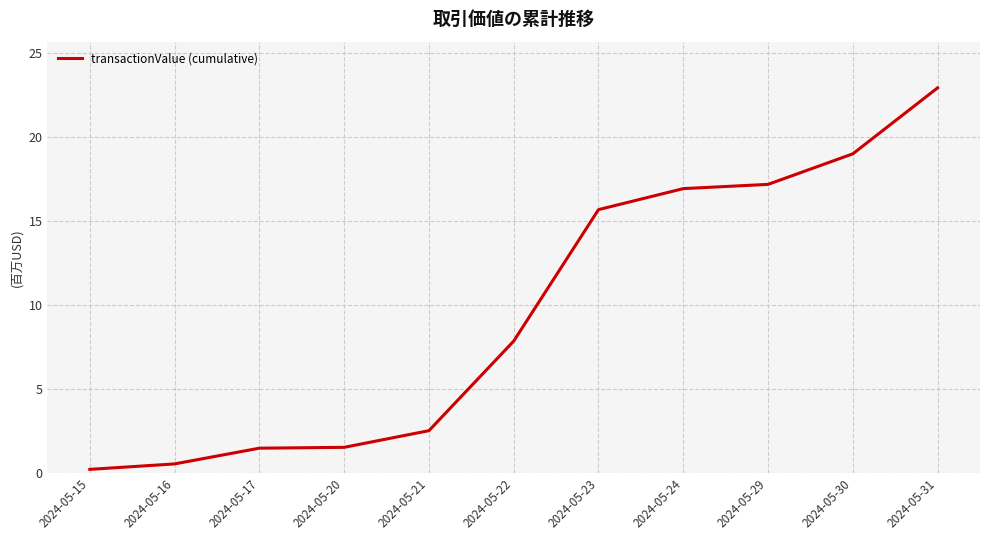

What is the value of the 7th point from the left?

15677693